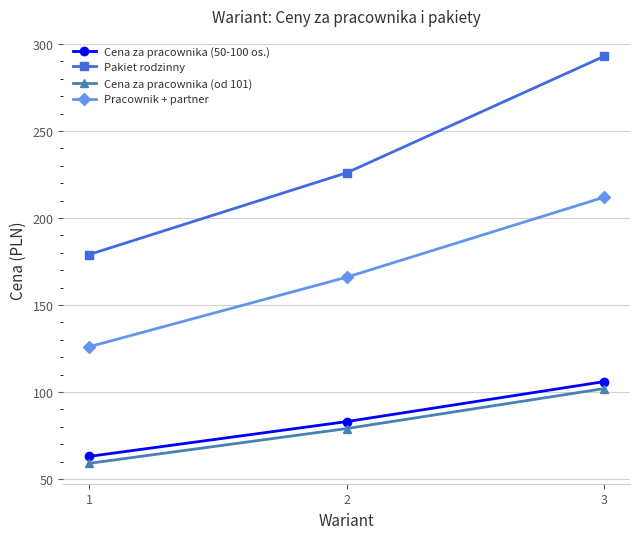

Which category has the lowest value across all series?

1